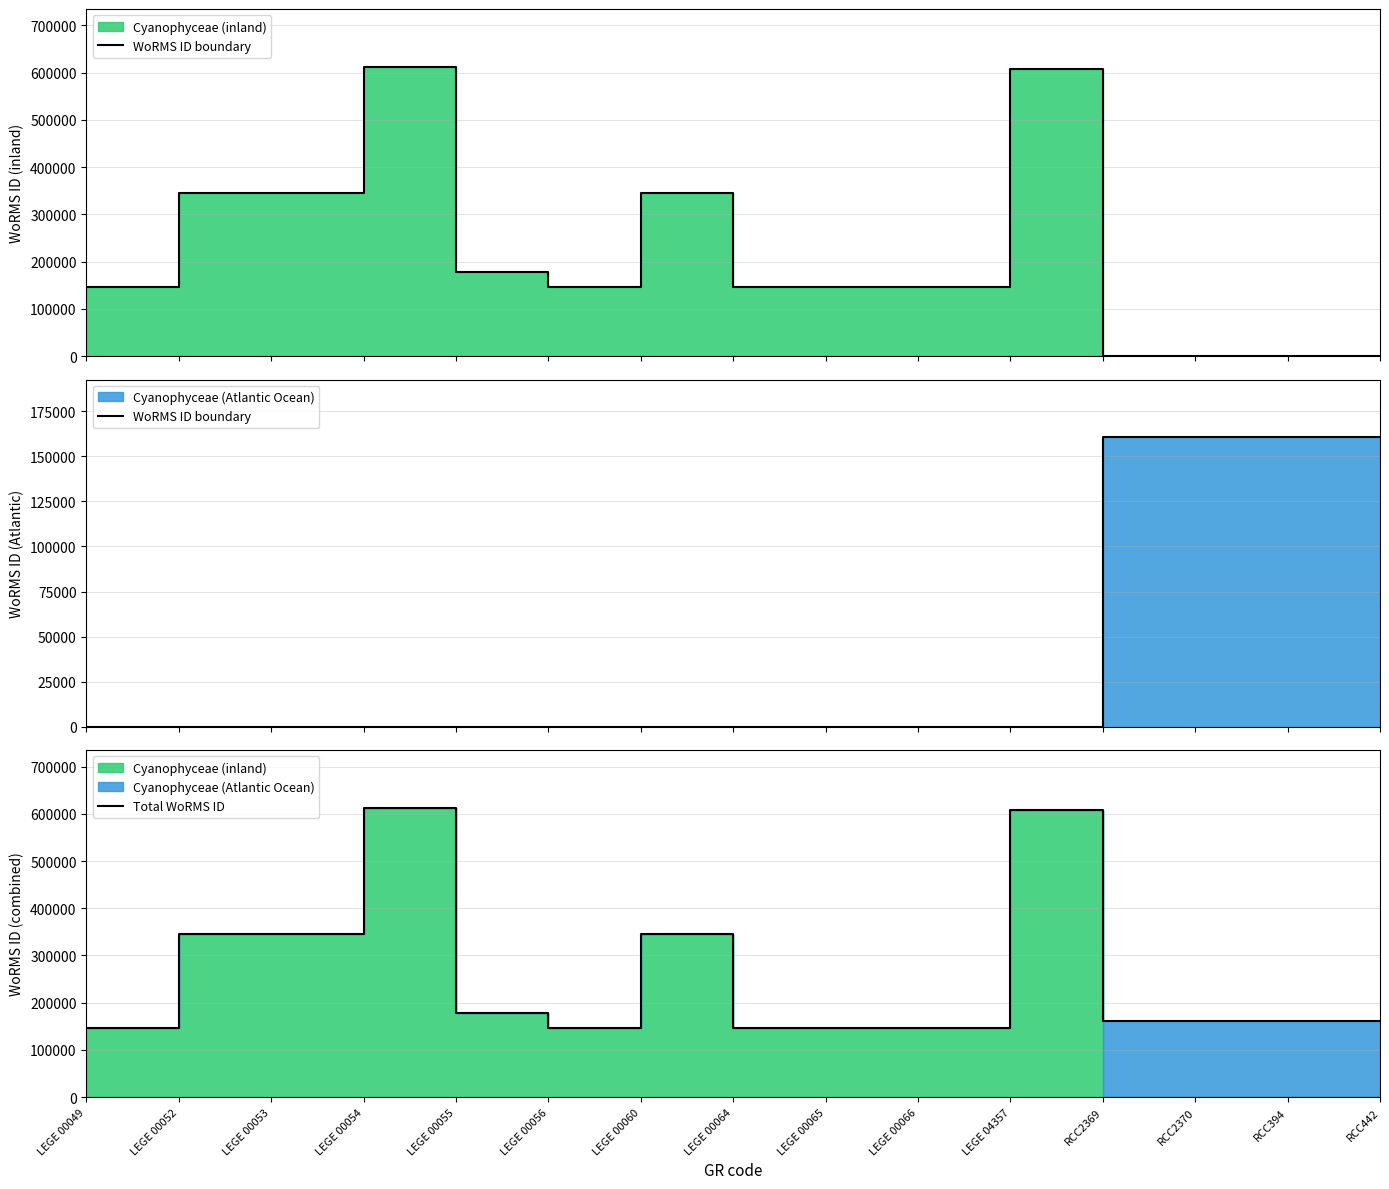

At how many categories does at least one series exceed 533445?

2